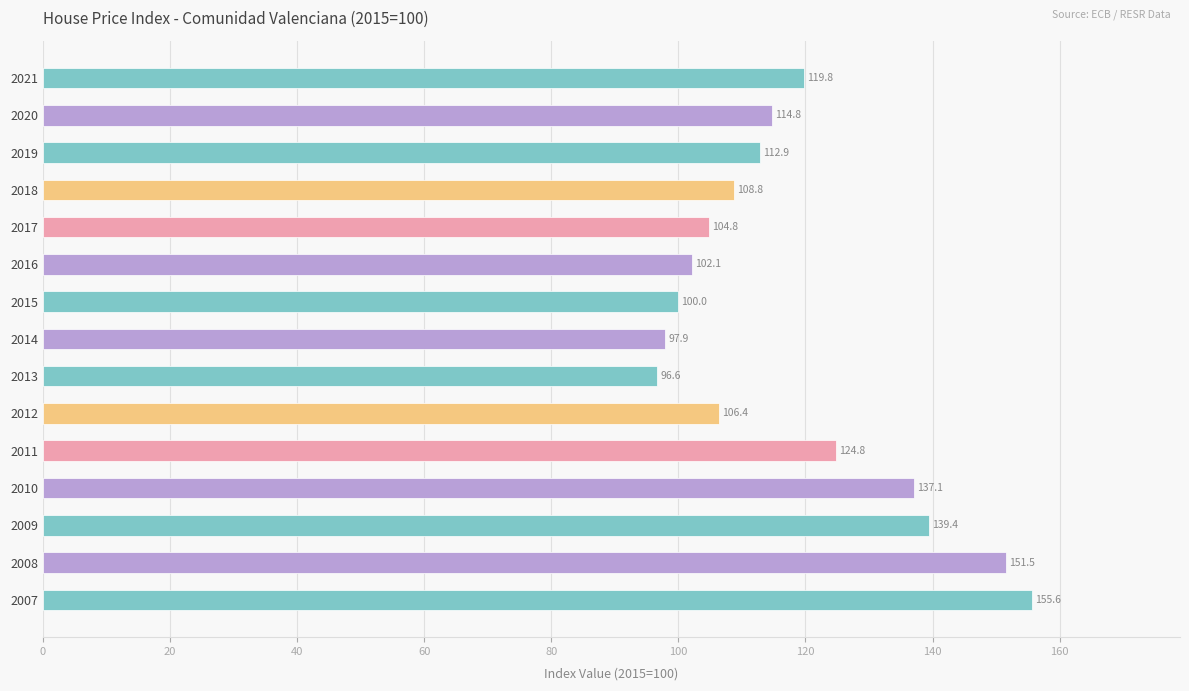

Approximately how many times larger is the value at 2021 compared to 2012?

1.1